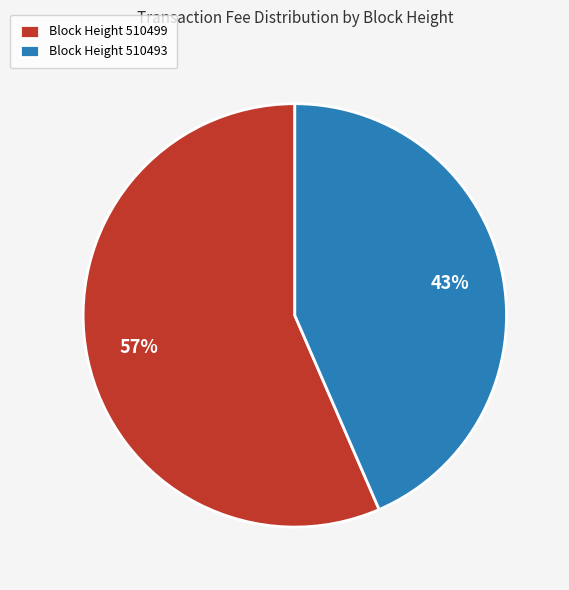

Is there any slice that represents more than half of the pie?

Yes